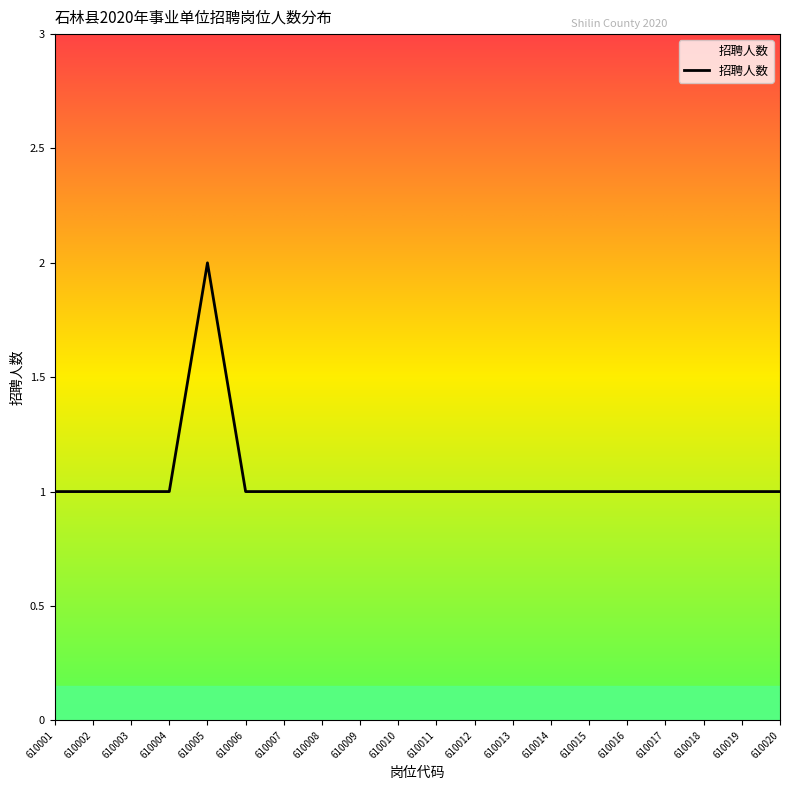

At which category does the chart reach its peak across all series?

610005